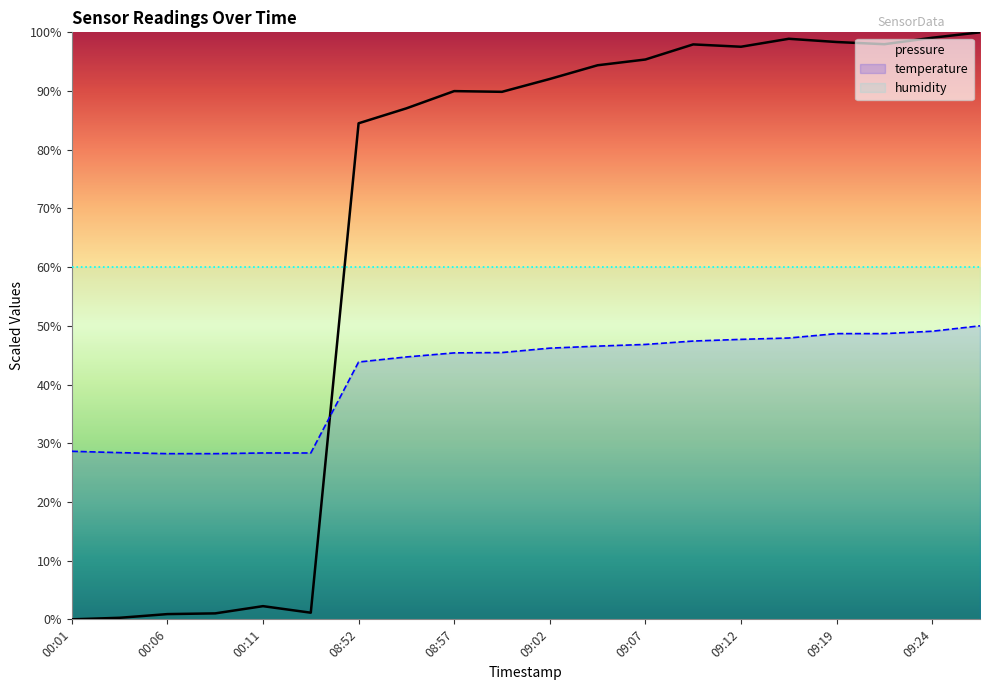

What is the total value across all series at 00:03?

28.7